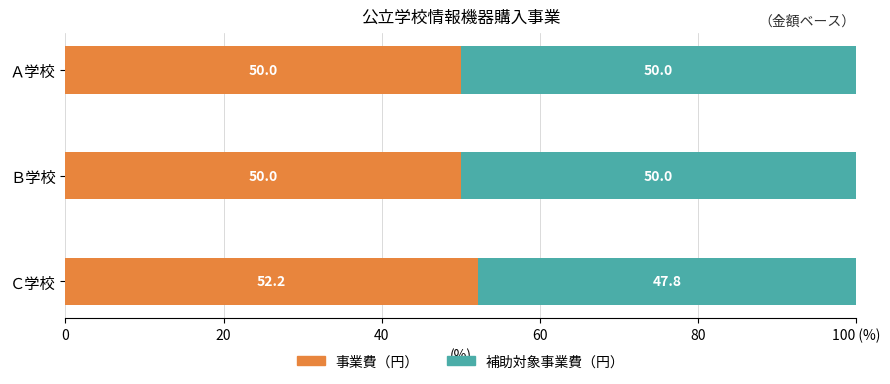

What are all the series names shown in the legend?

事業費（円）, 補助対象事業費（円）